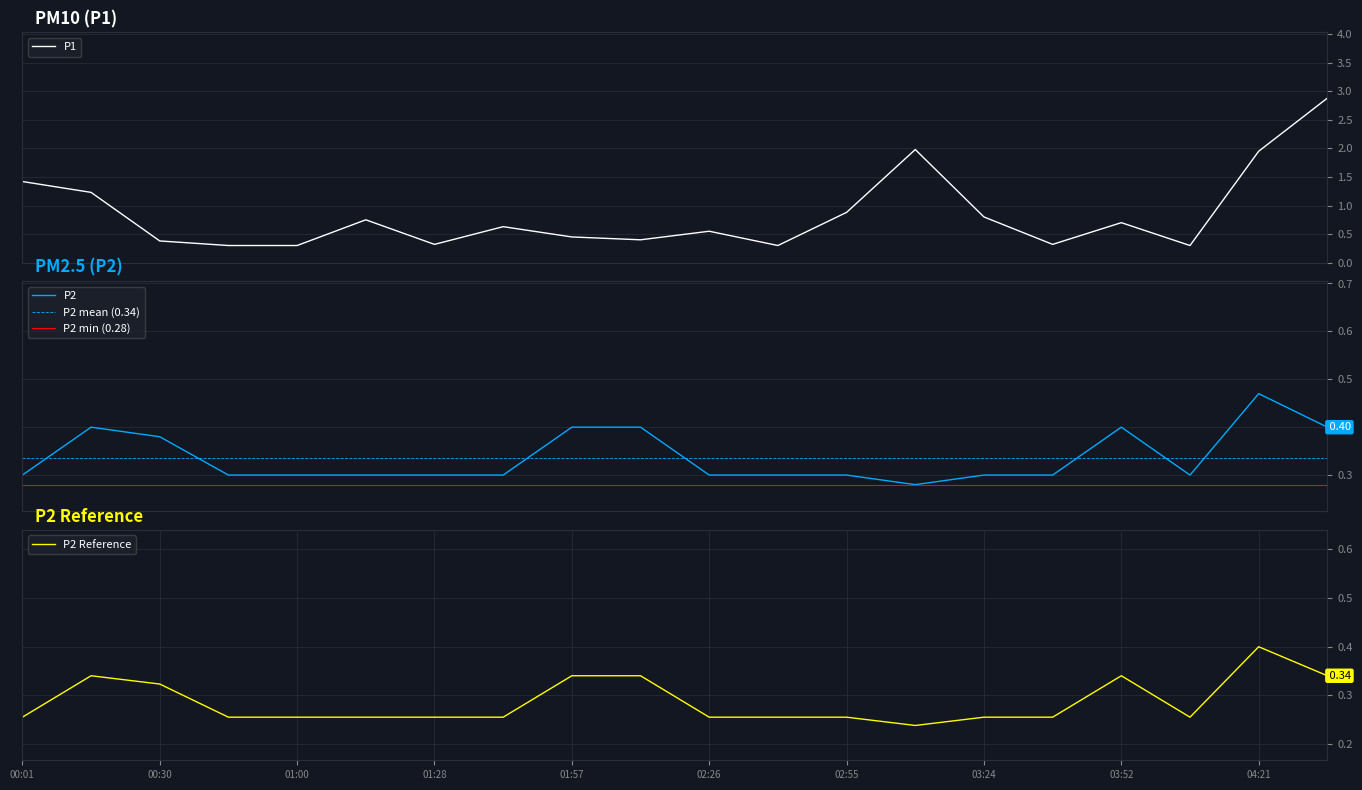

What is the difference between the second highest and minimum values in the P2 series?

0.1